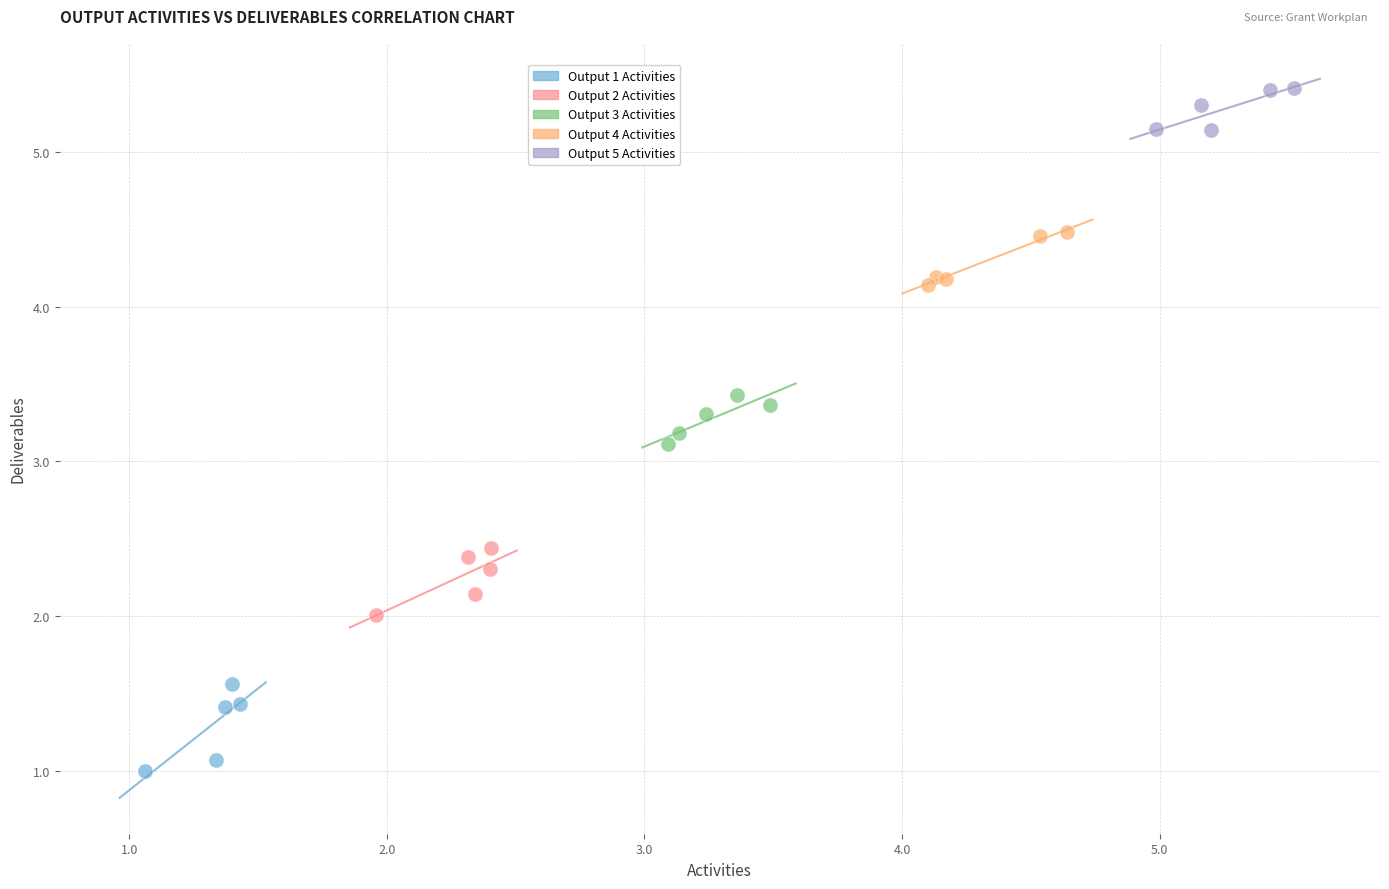

Which series reaches the maximum Y coordinate?

Output 5 Activities